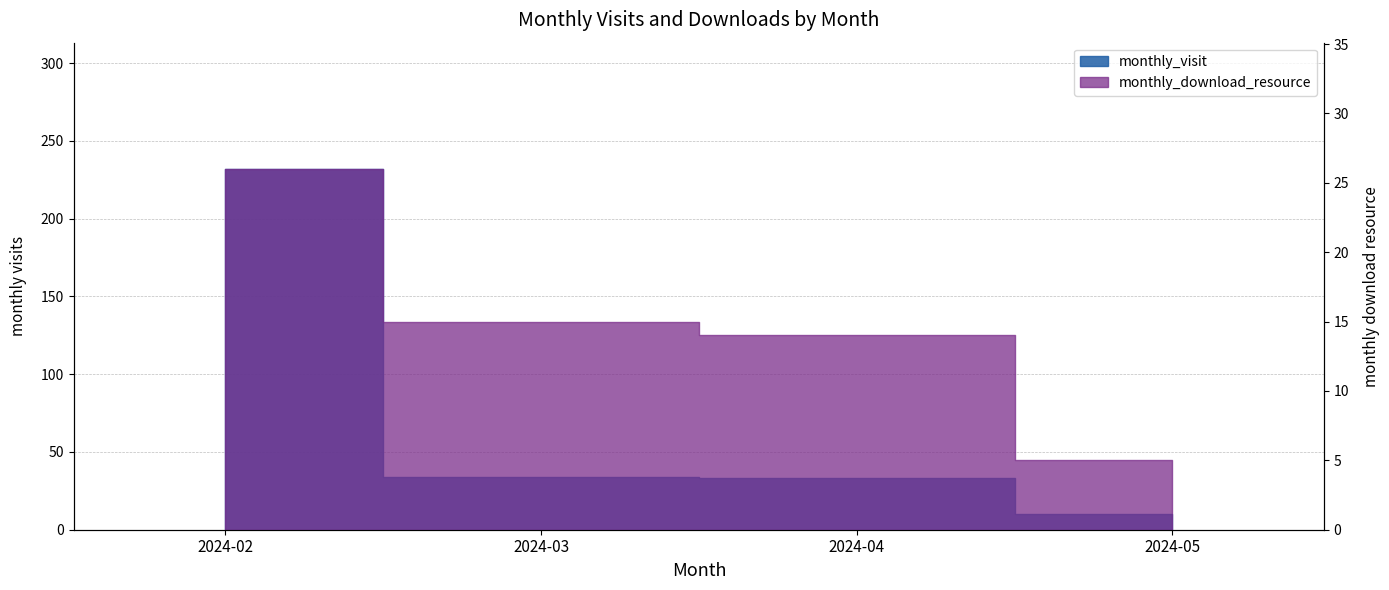

Does the chart contain any negative values?

No